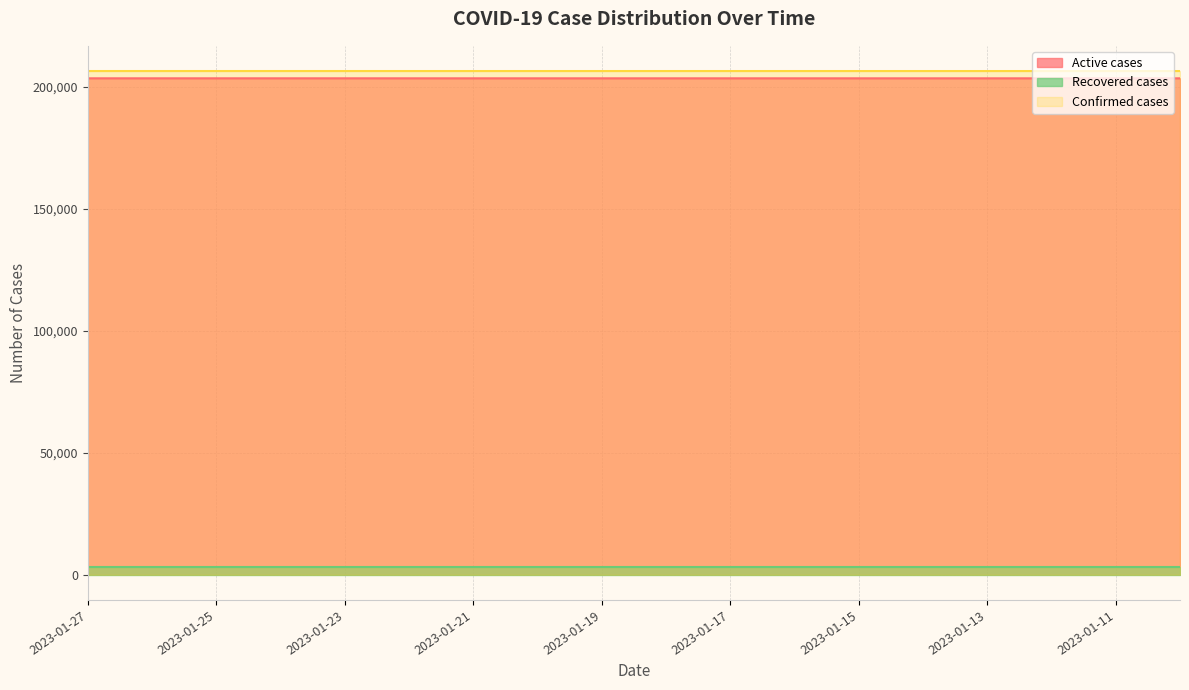

Which category has the highest value in the Confirmed cases series?

2023-01-27